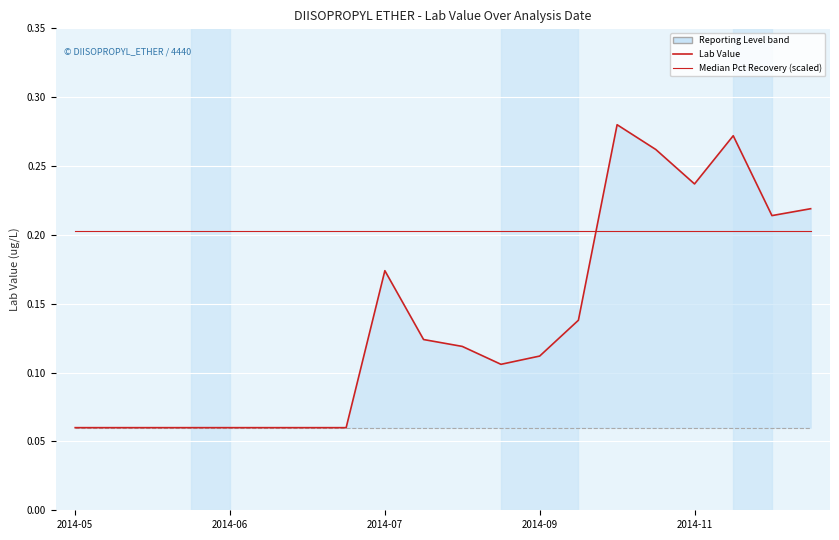

Which series has the largest range (max minus min)?

Lab Value